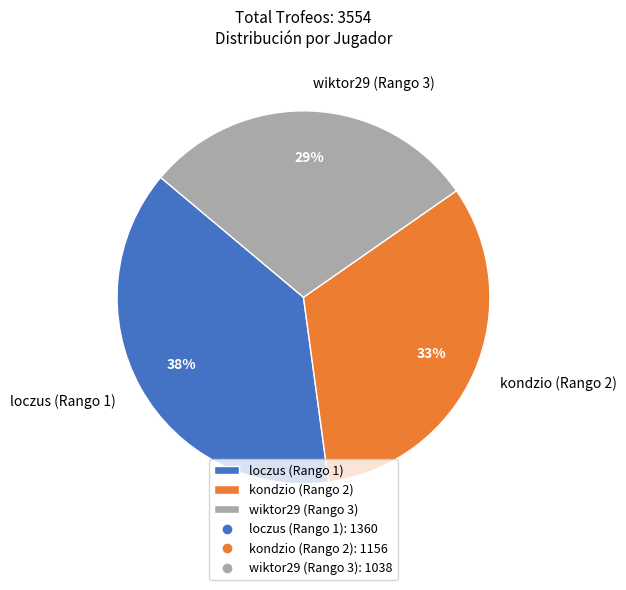

Which has a higher value, wiktor29 (Rango 3) or kondzio (Rango 2)?

kondzio (Rango 2)